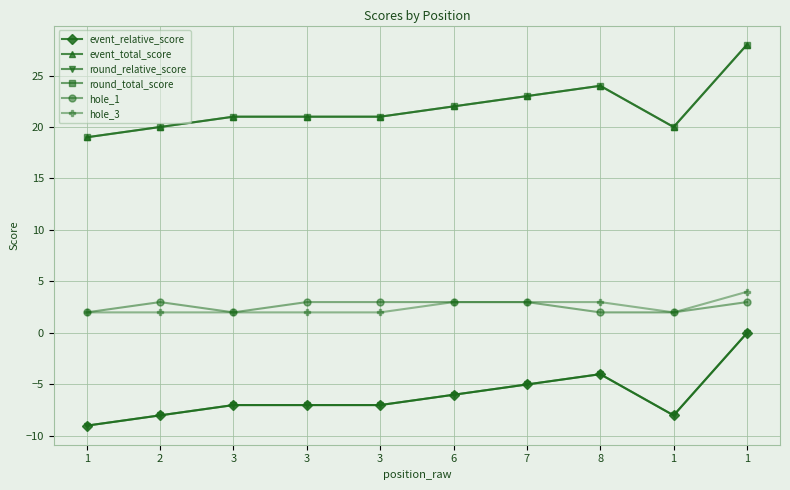

Rank the series by their maximum value, from highest to lowest.

event_total_score, round_total_score, hole_3, hole_1, event_relative_score, round_relative_score